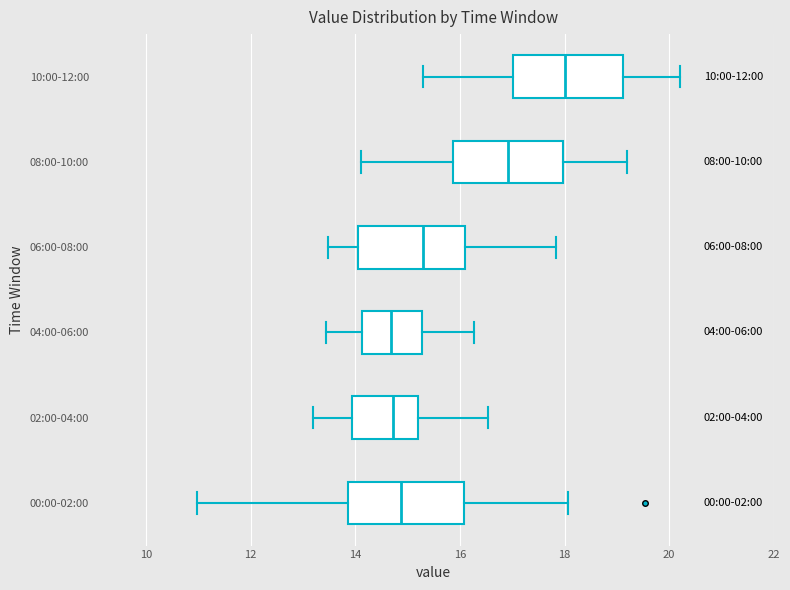

Which box's median line is the furthest to the right?

10:00-12:00